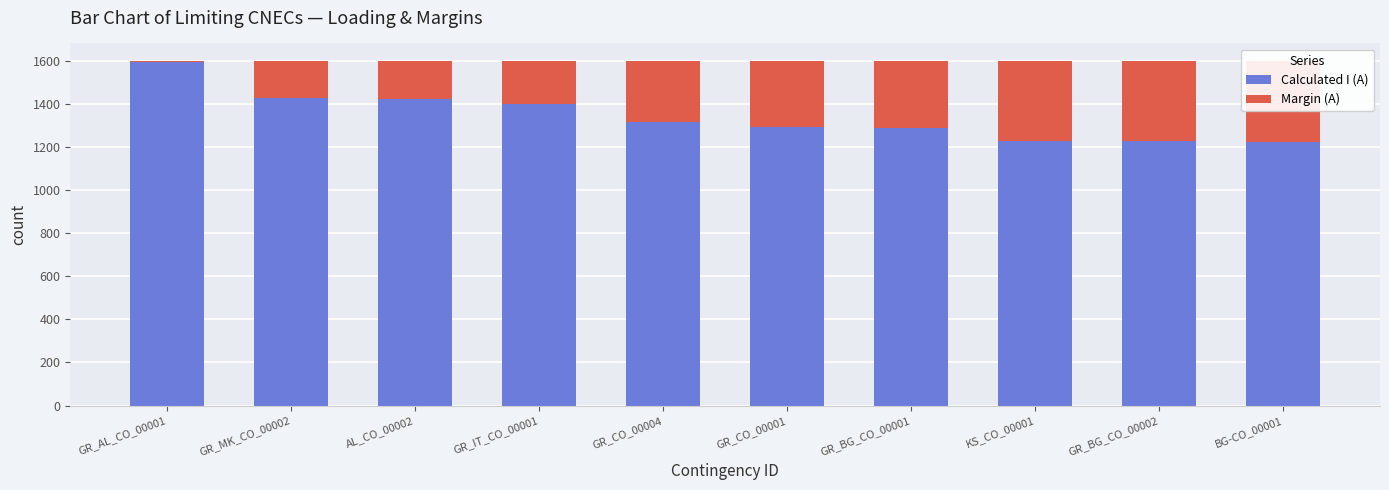

What is the value of the Calculated I (A) bar at the 5th from the left?

1315